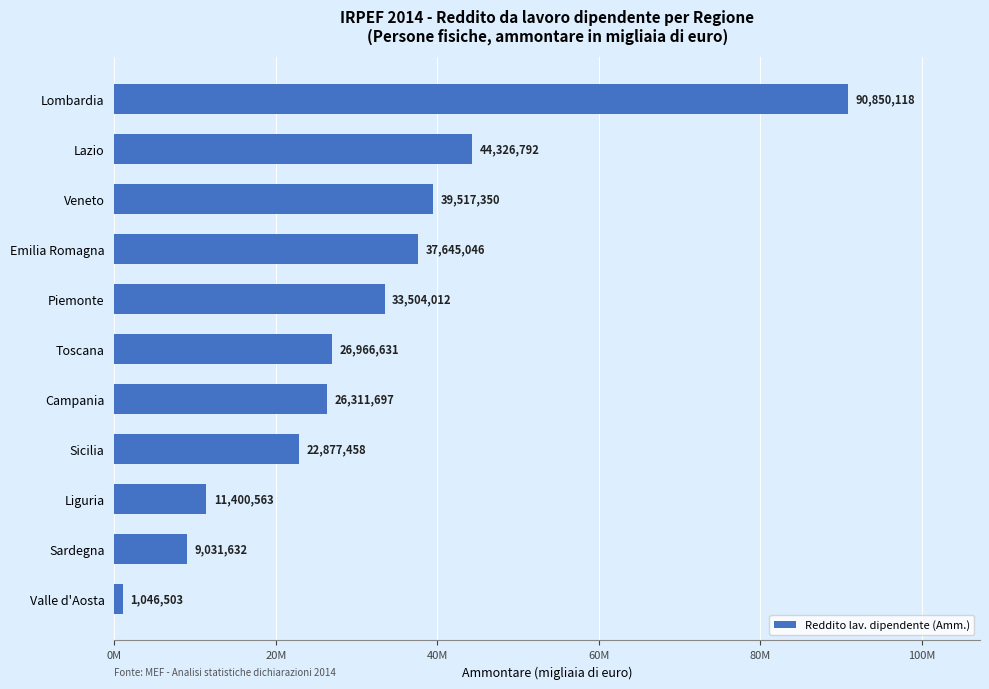

How many bars are there in total?

11